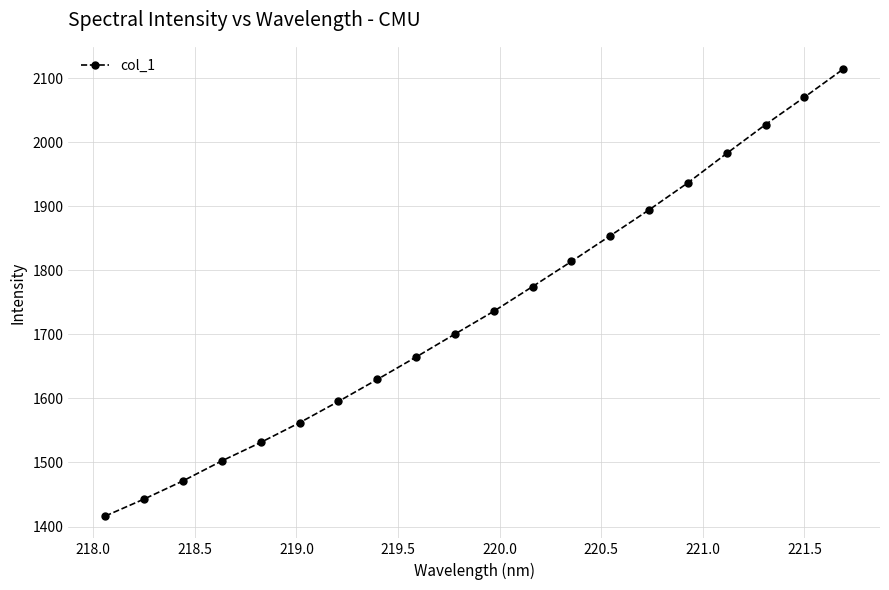

Does the chart display data point markers on the line(s)?

Yes